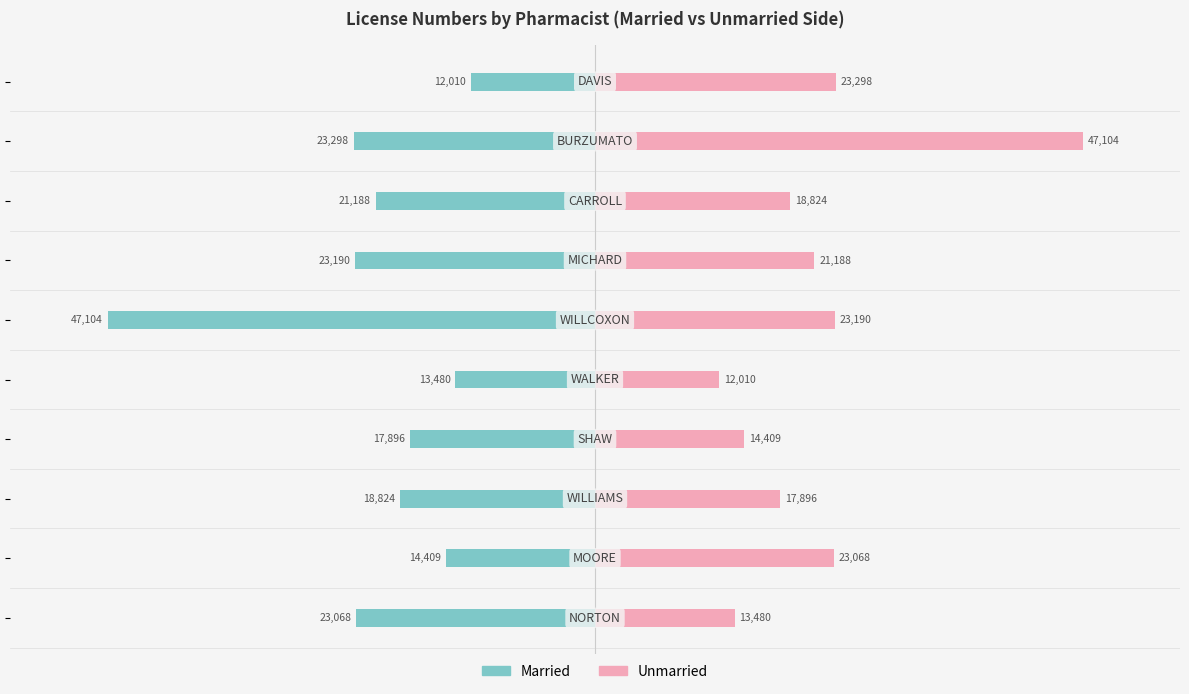

The Married series shows -39.4 at 50. True or false?

False